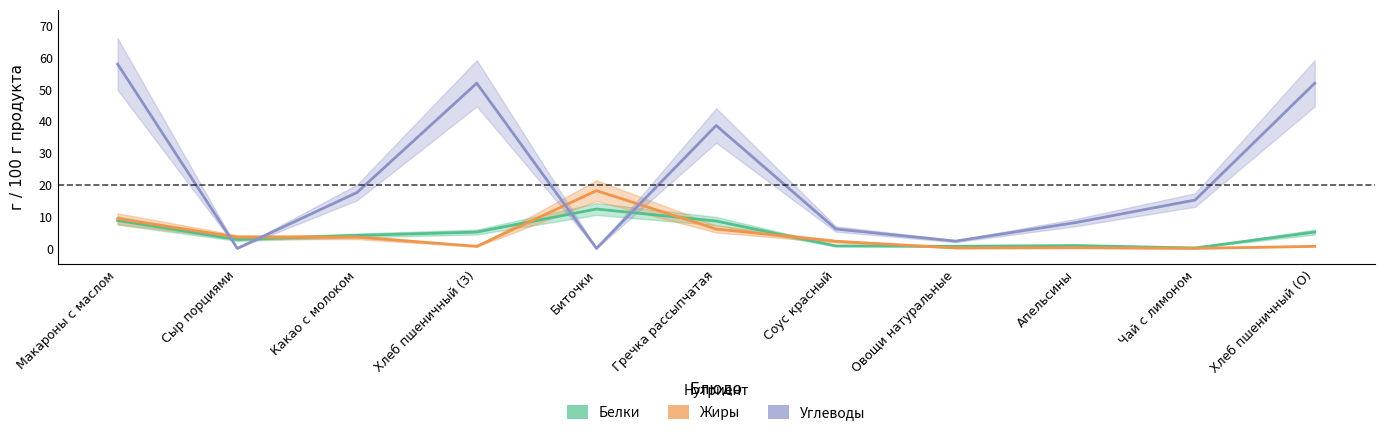

Where do Жиры and Углеводы first cross each other?

Макароны с маслом and Сыр порциями